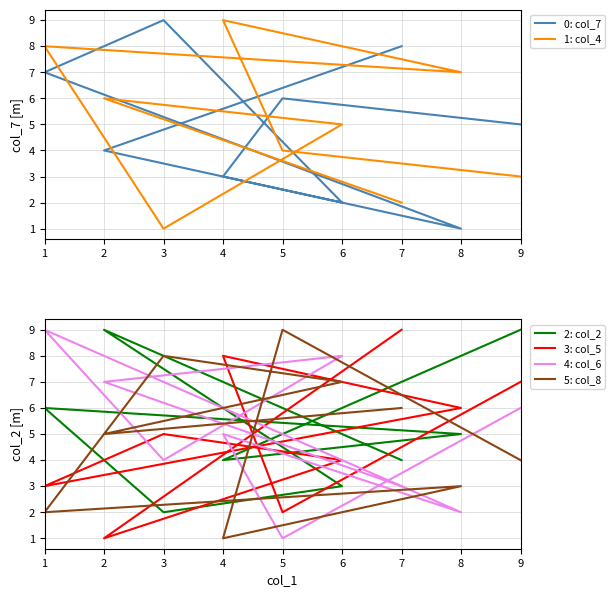

At which category is the sum across all series the highest?

1